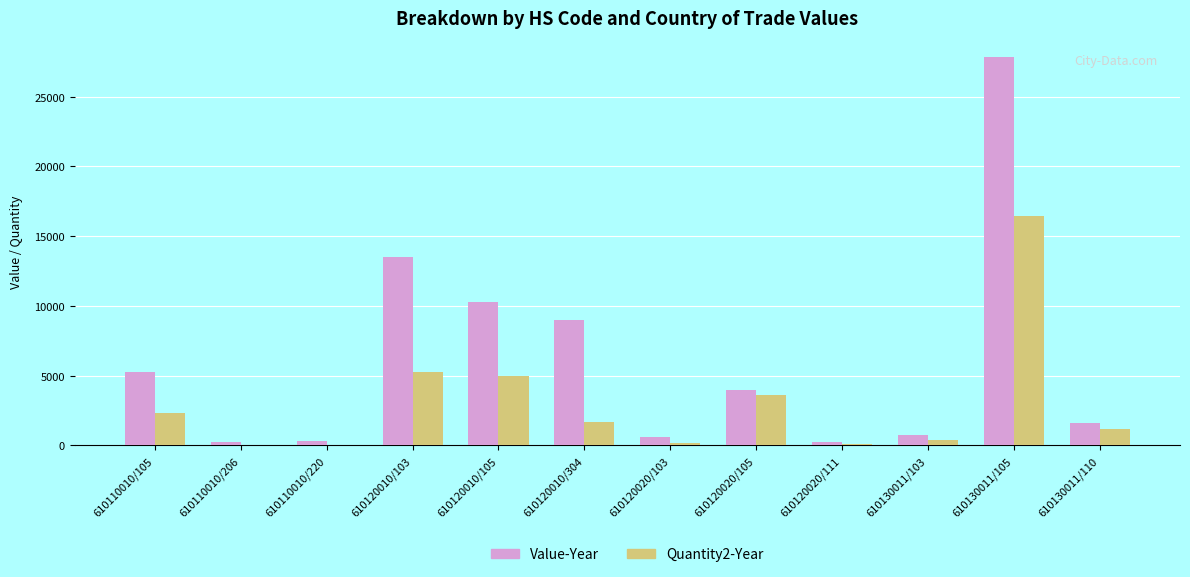

What is the highest value of the Value-Year series?

27830